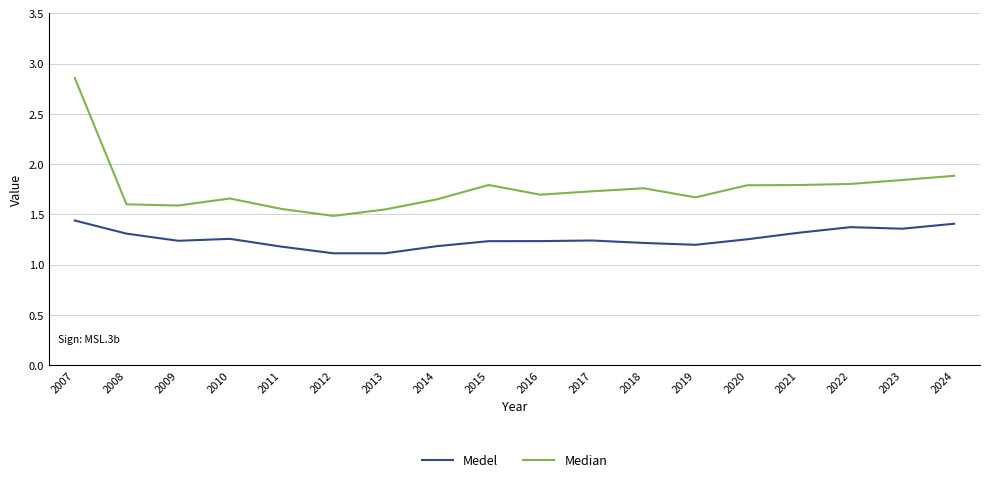

Which series has the largest total across all categories?

Median